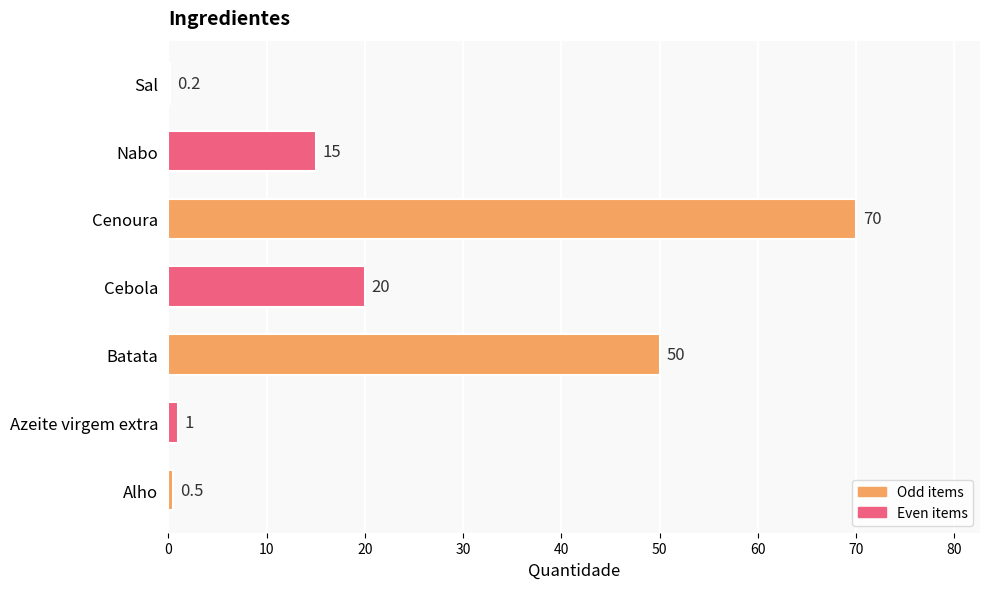

How many distinct data groups are displayed?

1